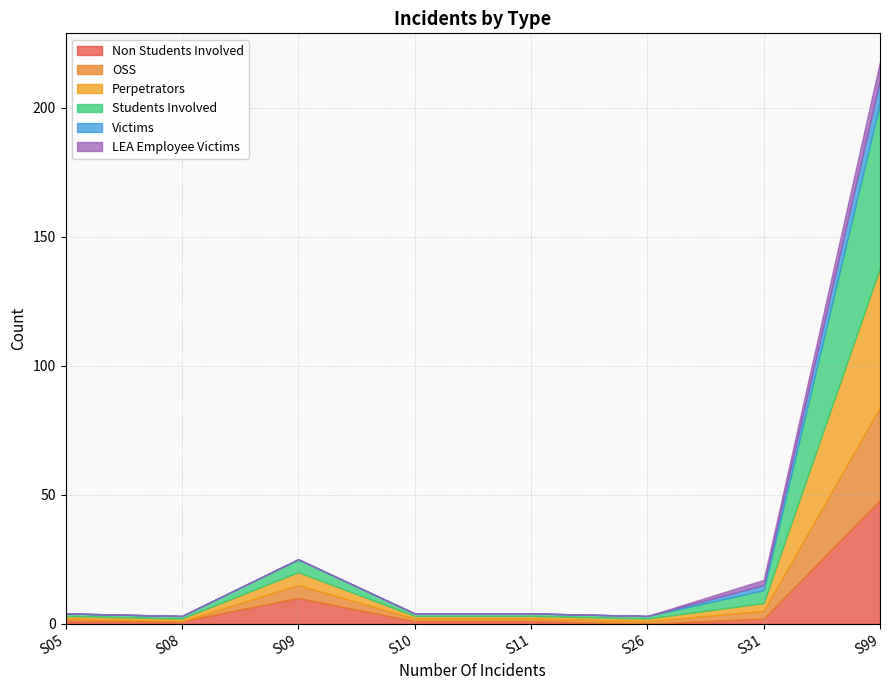

Which series has the largest total across all categories?

Students Involved